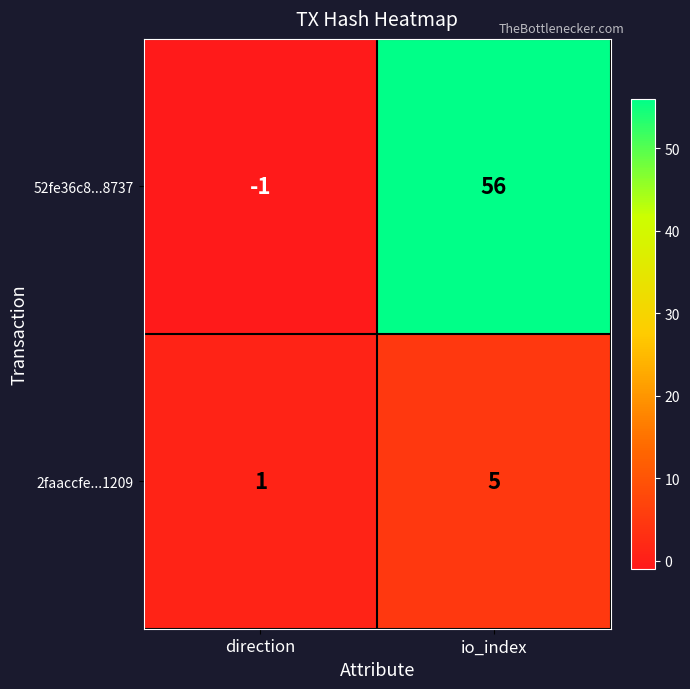

Is it true that 2faaccfe...1209 equals 1 at direction?

True